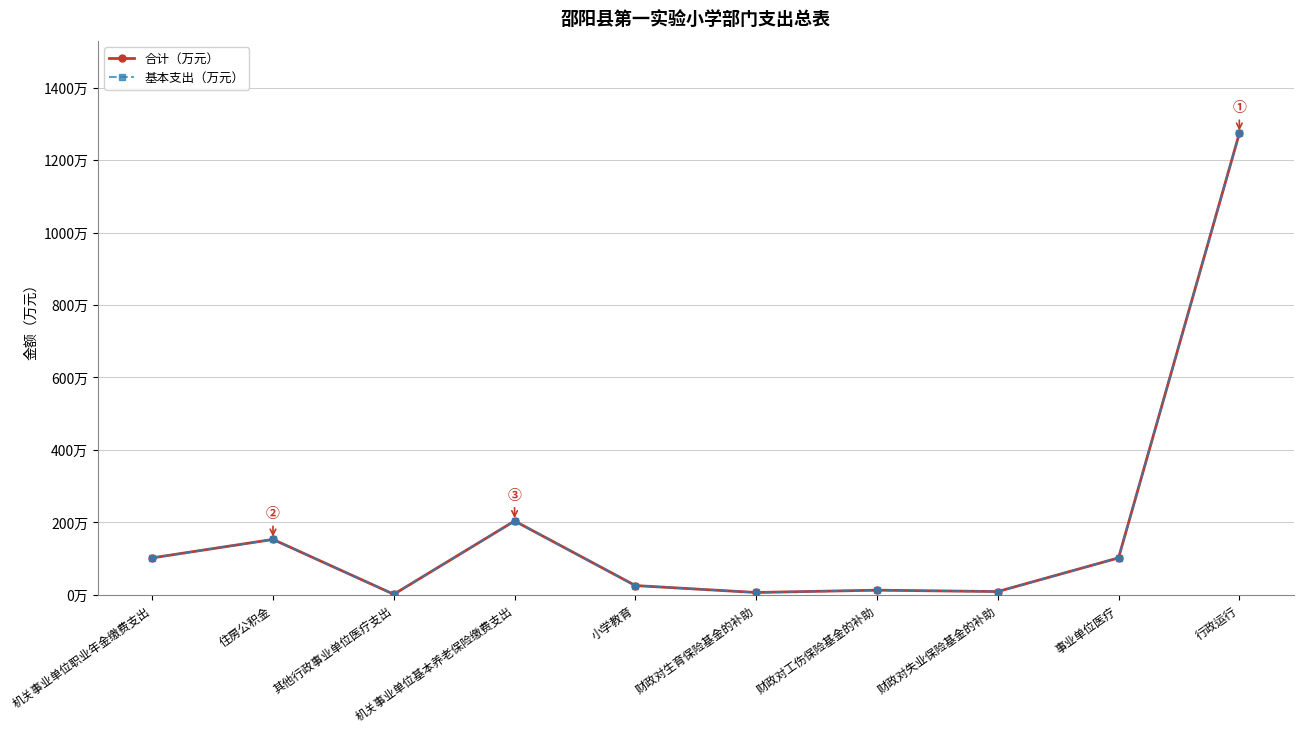

Does the chart have visible grid lines?

Yes